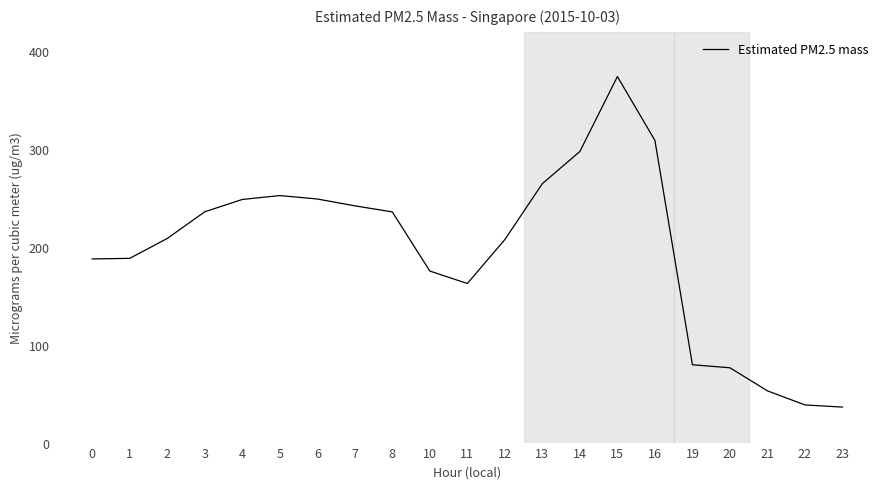

Which category has the highest value across all series?

15